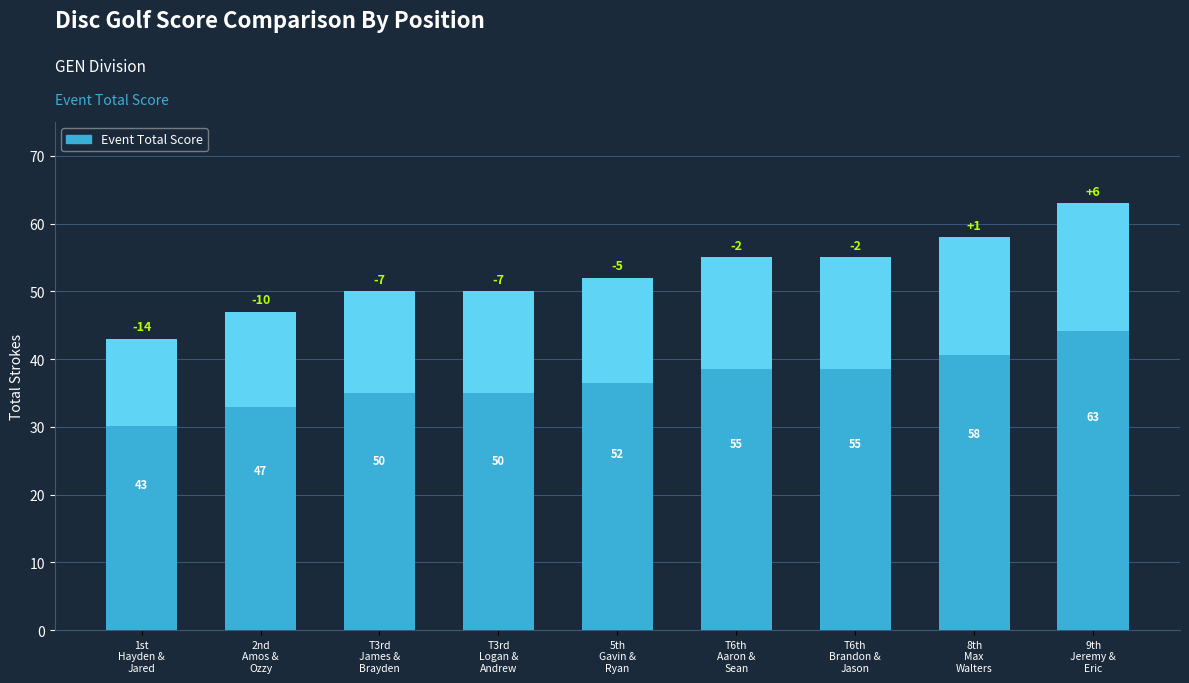

List the labels in order of value, largest first.

9th
Jeremy &
Eric, 8th
Max
Walters, T6th
Aaron &
Sean, T6th
Brandon &
Jason, 5th
Gavin &
Ryan, T3rd
James &
Brayden, T3rd
Logan &
Andrew, 2nd
Amos &
Ozzy, 1st
Hayden &
Jared